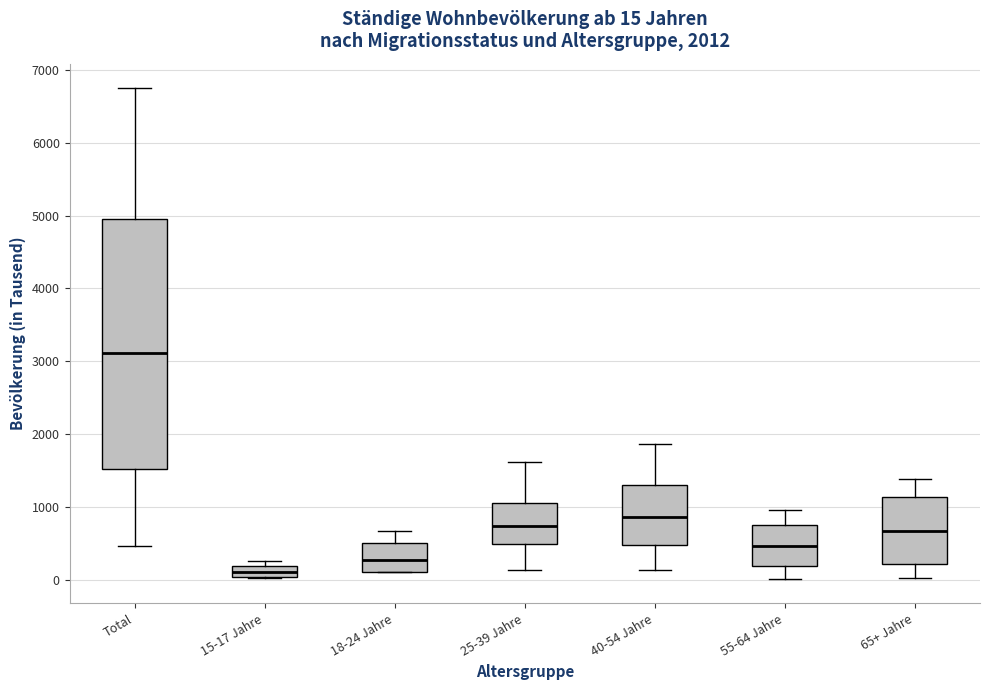

Which box has the lowest median line?

15-17 Jahre